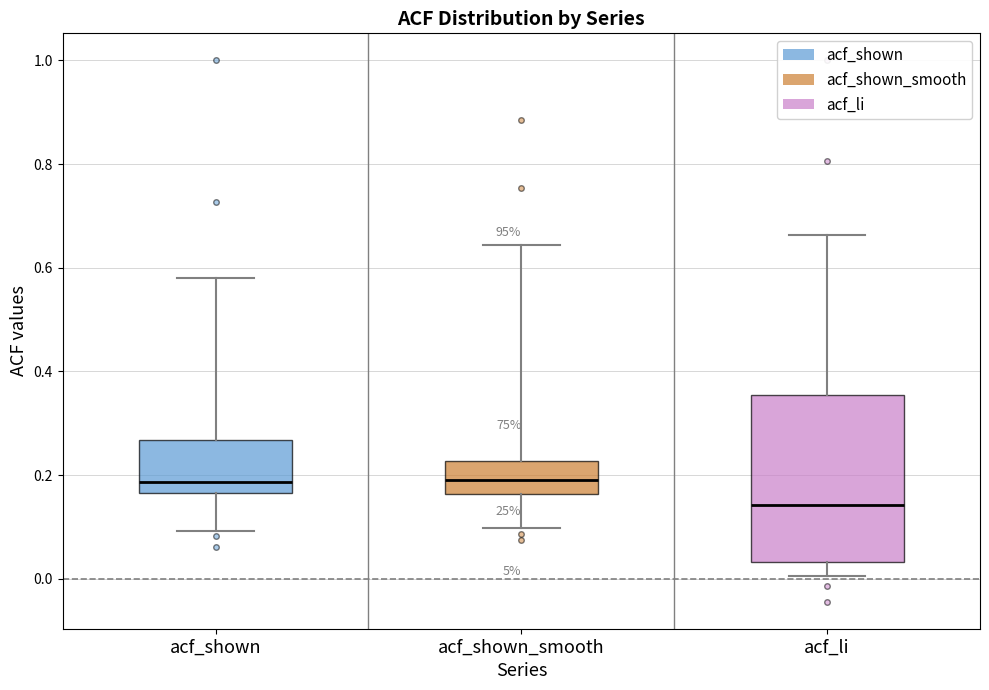

Reading left to right, transcribe this box plot: for each box, give where its median line is, the range the box spans, and where its two whiskers end, as read against the y-axis. The values are not printed on the chart, so give them approximately, as read against the axis.

acf_shown: median 0.18, box 0.16 to 0.26, whiskers 0.10 to 0.58
acf_shown_smooth: median 0.20, box 0.16 to 0.22, whiskers 0.10 to 0.64
acf_li: median 0.14, box 0.04 to 0.36, whiskers 0.00 to 0.66